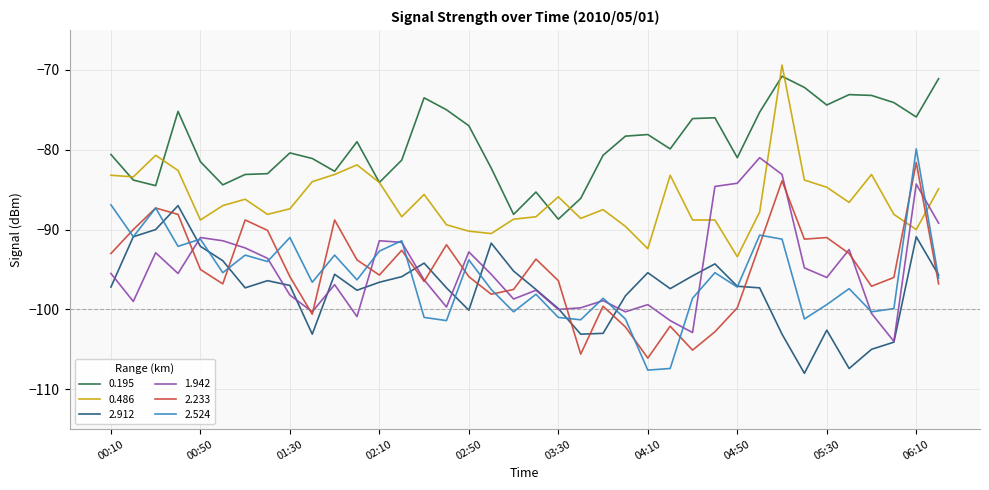

What are all the series names shown in the legend?

0.195, 0.486, 2.912, 1.942, 2.233, 2.524